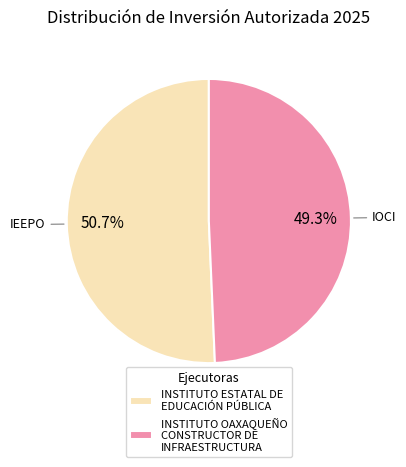

The INSTITUTO ESTATAL DE EDUCACIÓN PÚBLICA slice represents 51% of the pie. True or false?

True